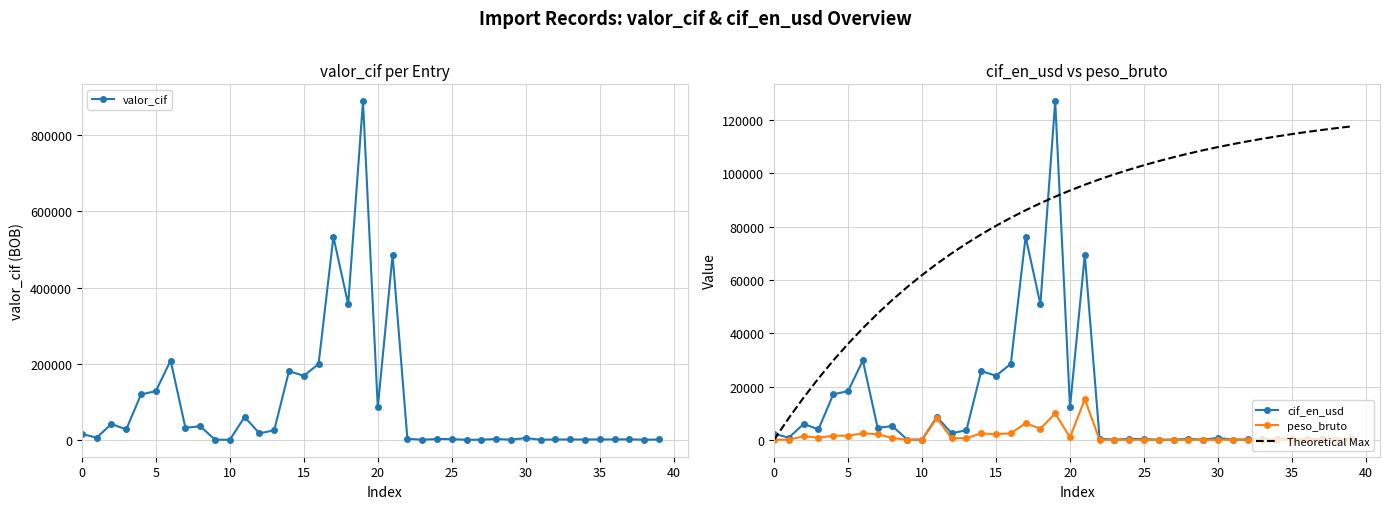

Count the number of categories in the chart.

40